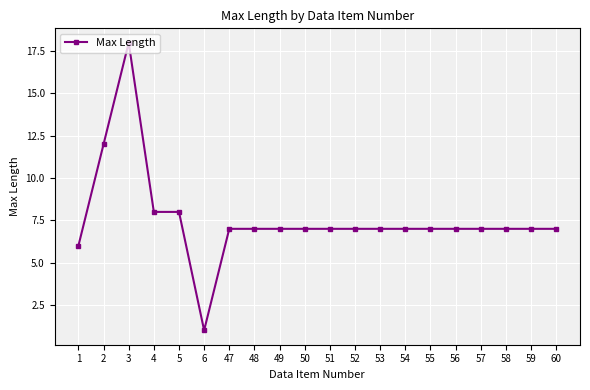

What is the difference between the second highest and second lowest values?

6